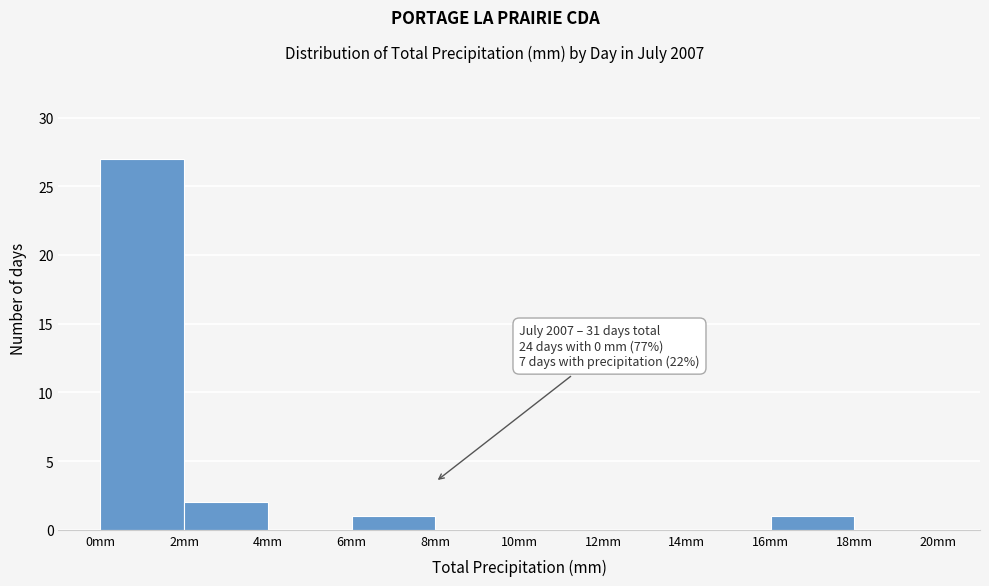

Over which range of the x-axis is the bar tallest?

0 to 2